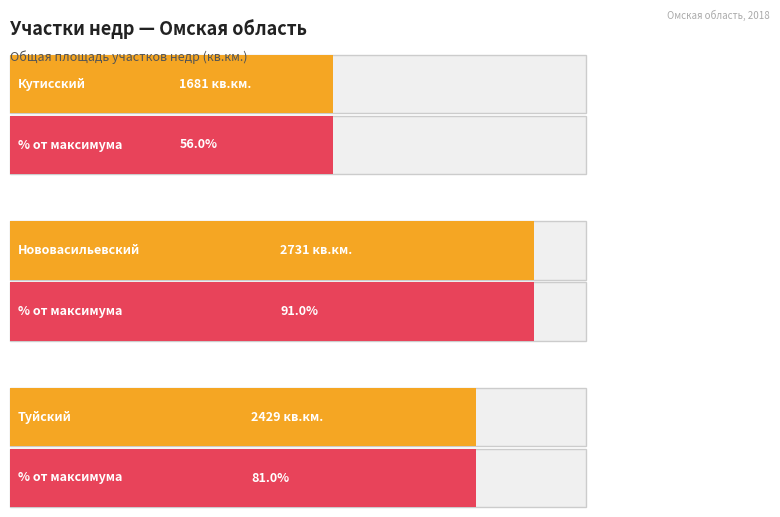

Which category has the lowest value across all series?

Кутисский